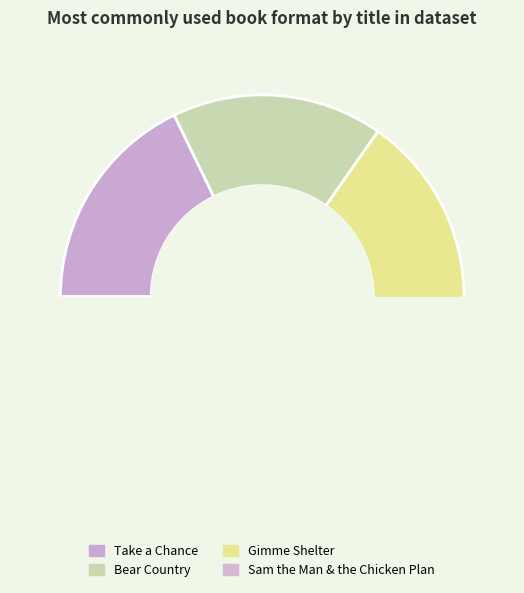

True or false: Take a Chance accounts for 11% of the total.

False